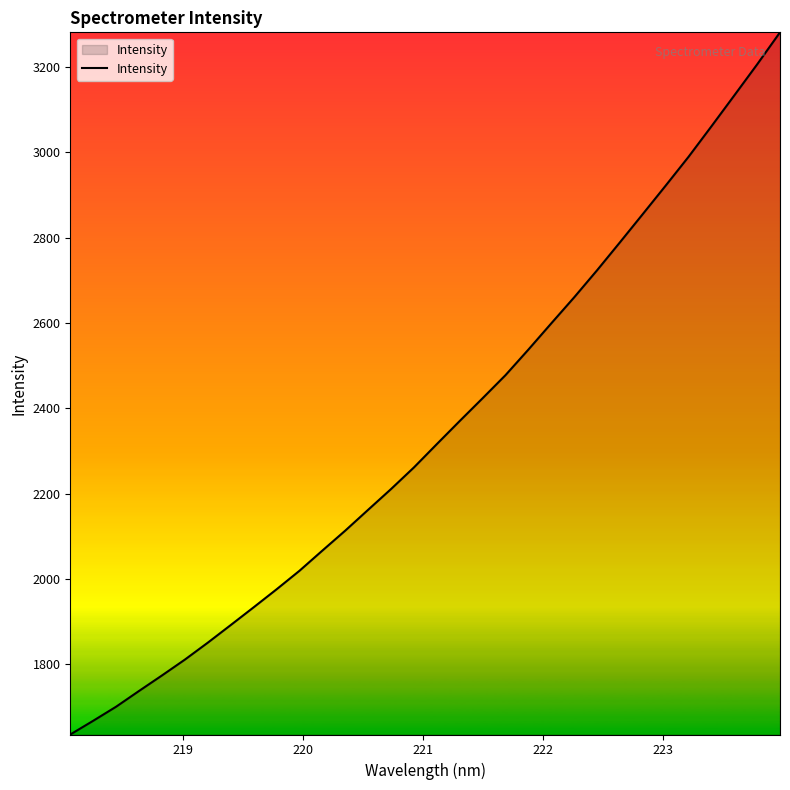

What is the difference between the maximum and minimum values?

1646.6